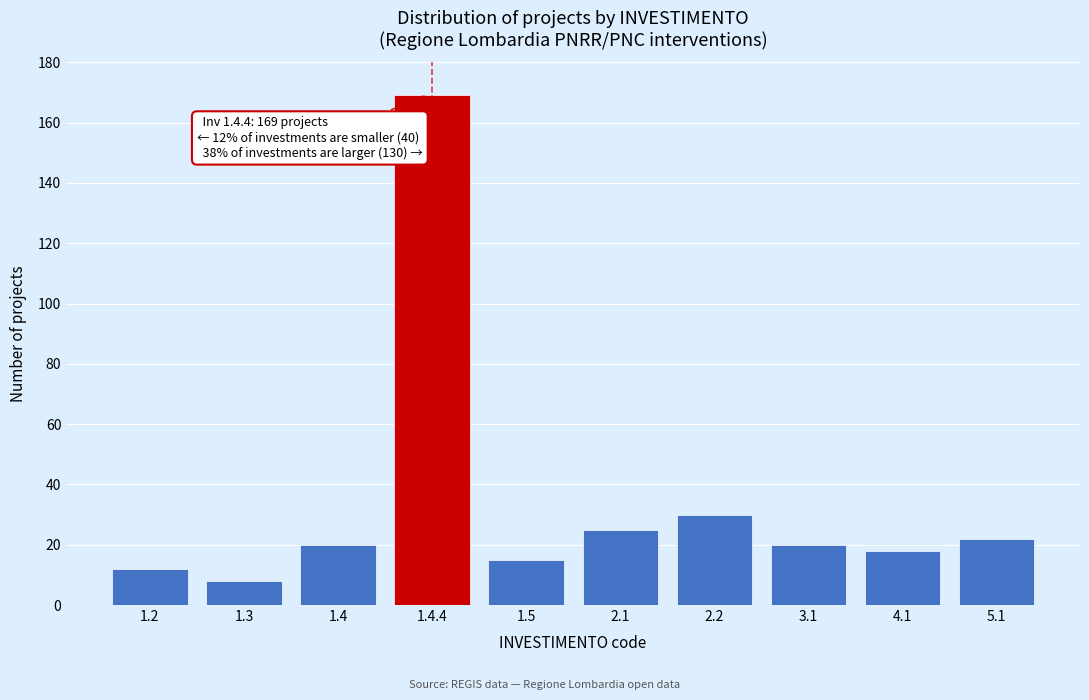

Reading left to right, transcribe all the data shown in this chart.

12	8	20	169	15	25	30	20	18	22